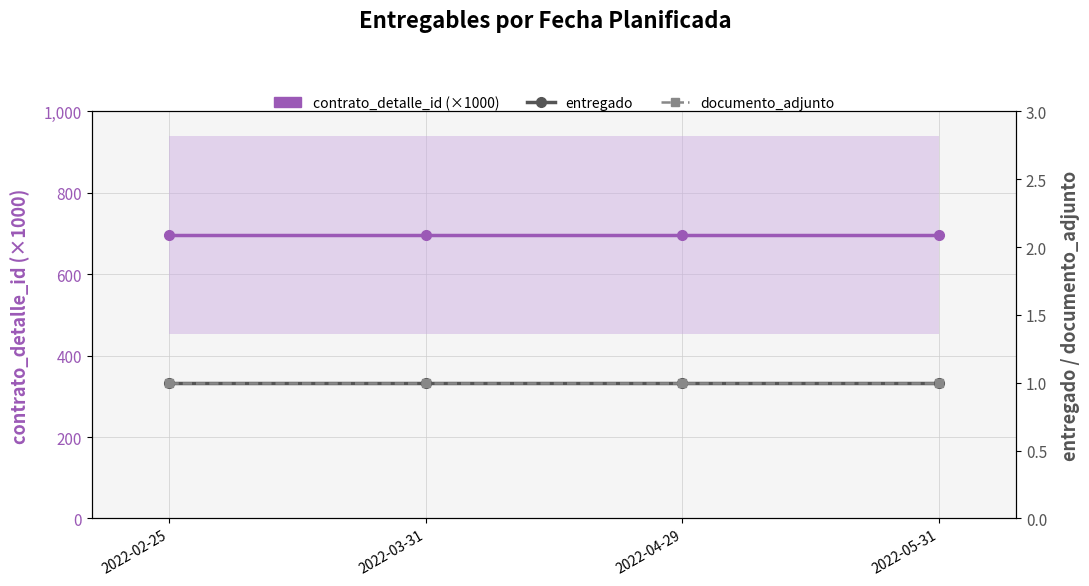

What is the total value across all series at 2022-05-31?

698.0